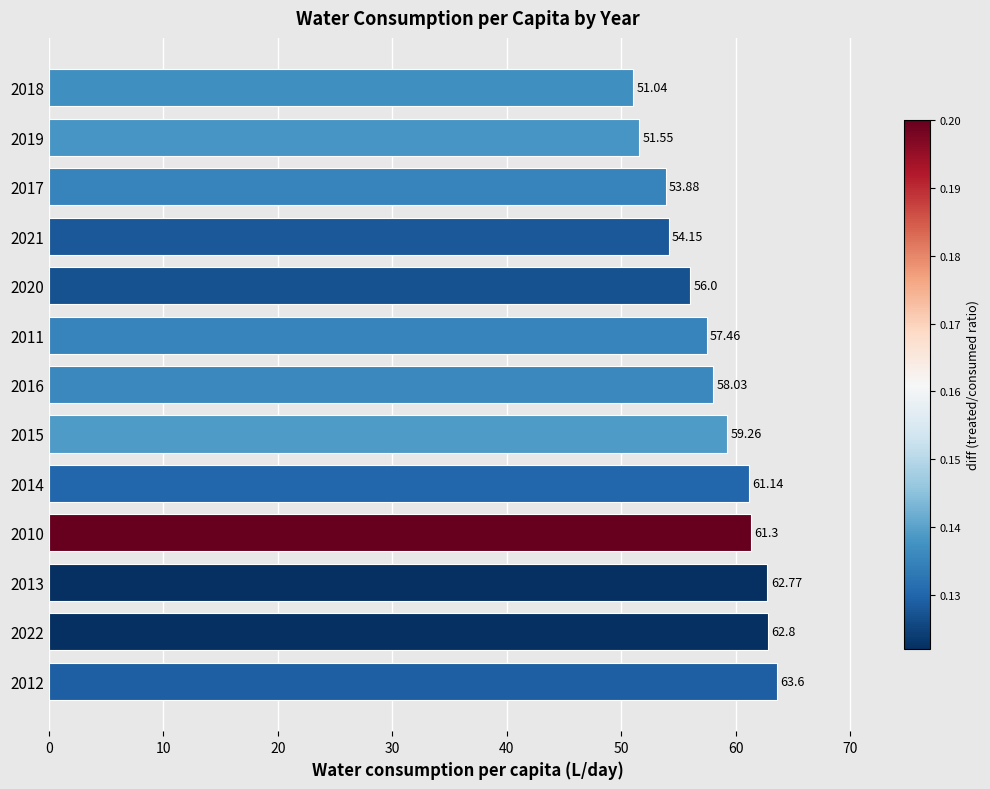

How many bars are there in total?

13